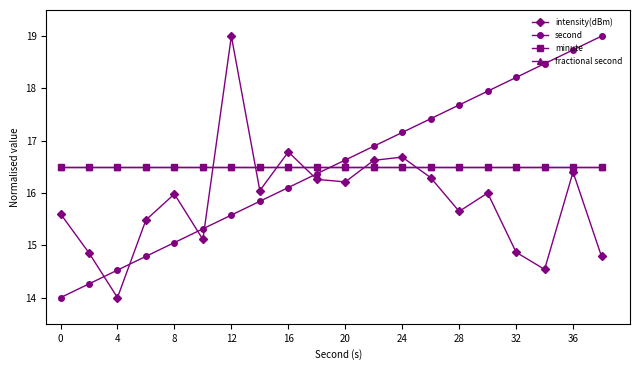

Does the chart have visible grid lines?

No